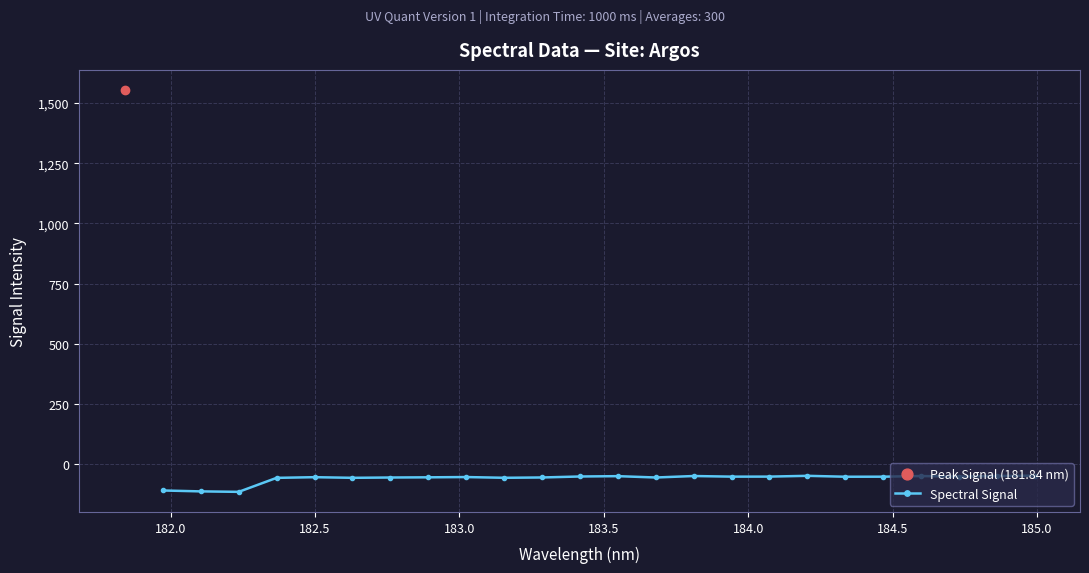

What is the lowest value of the Spectral Signal series?

-115.2